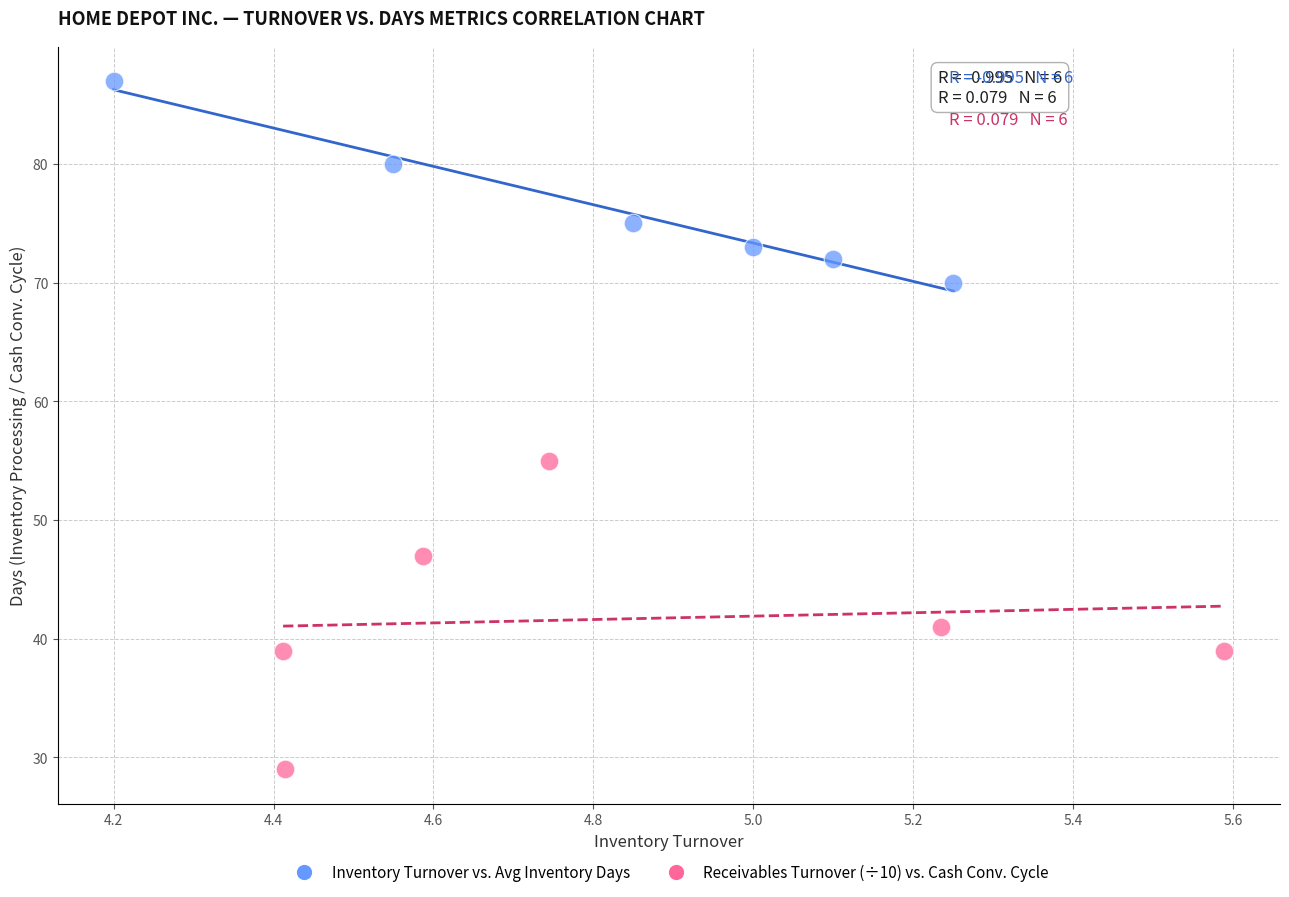

Which series reaches the maximum Y coordinate?

Inventory Turnover vs. Avg Inventory Days